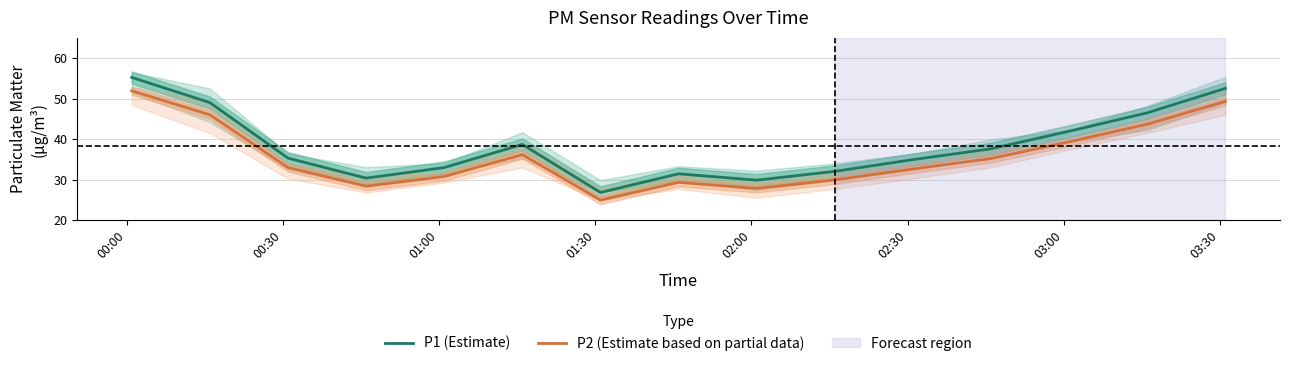

True or false: P1 (Estimate) has more than 0 points higher than both neighbors.

True